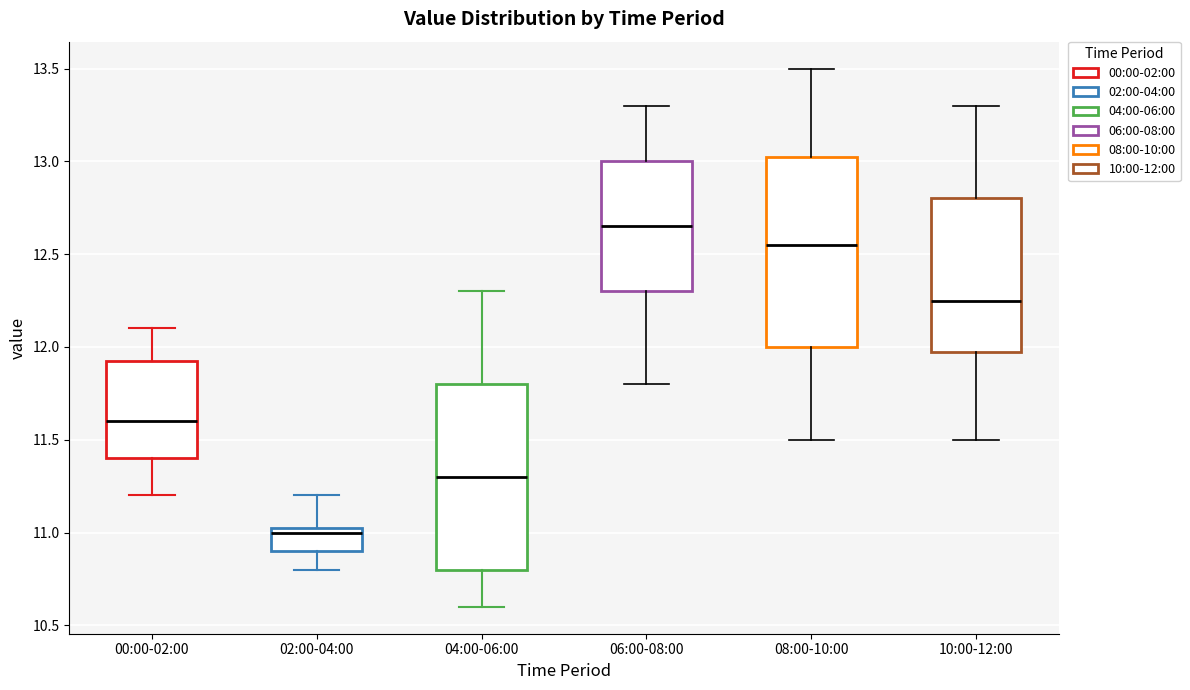

Where is the lower edge of the box for 10:00-12:00 on the y-axis? The values are not printed on the chart, so give them approximately, as read against the axis.

12.00